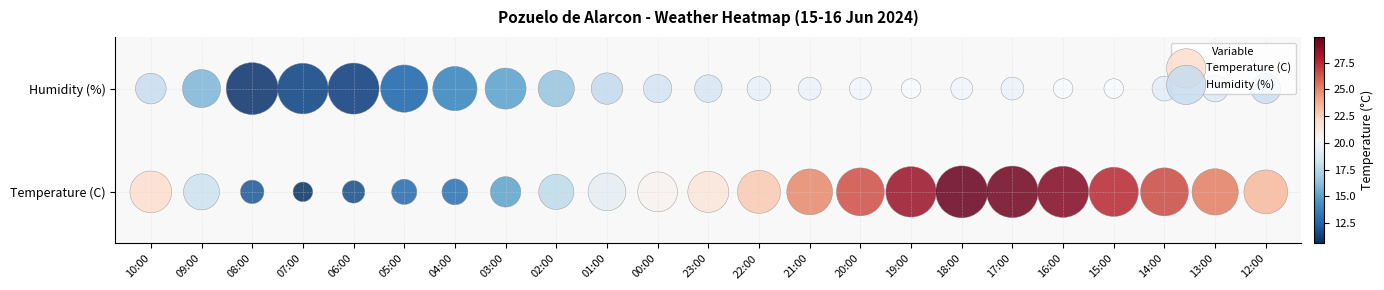

Between 13:00 and 23:00, which is larger?

13:00